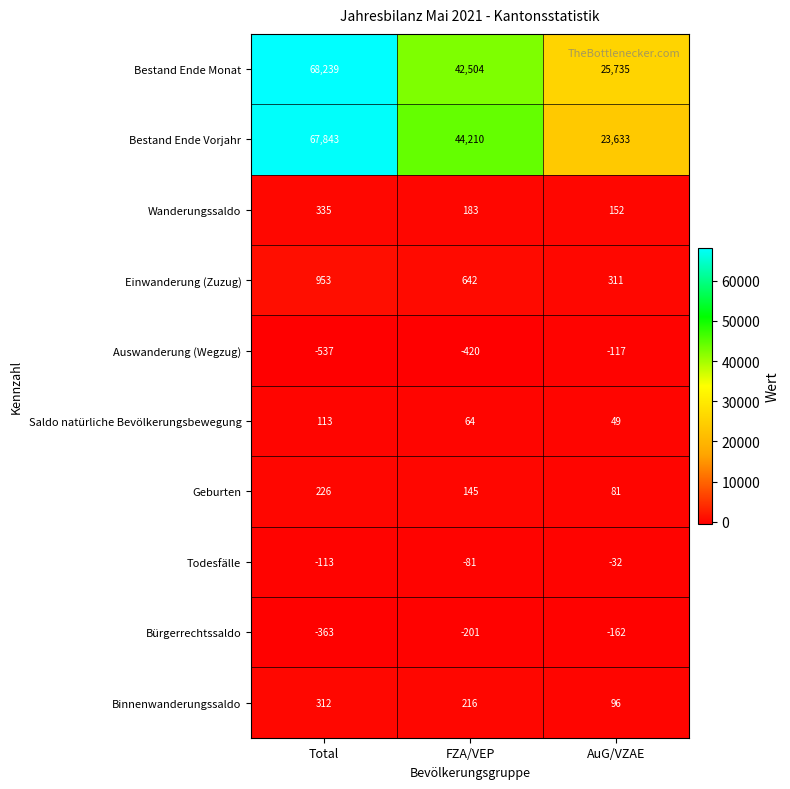

How many categories are shown in the chart?

3